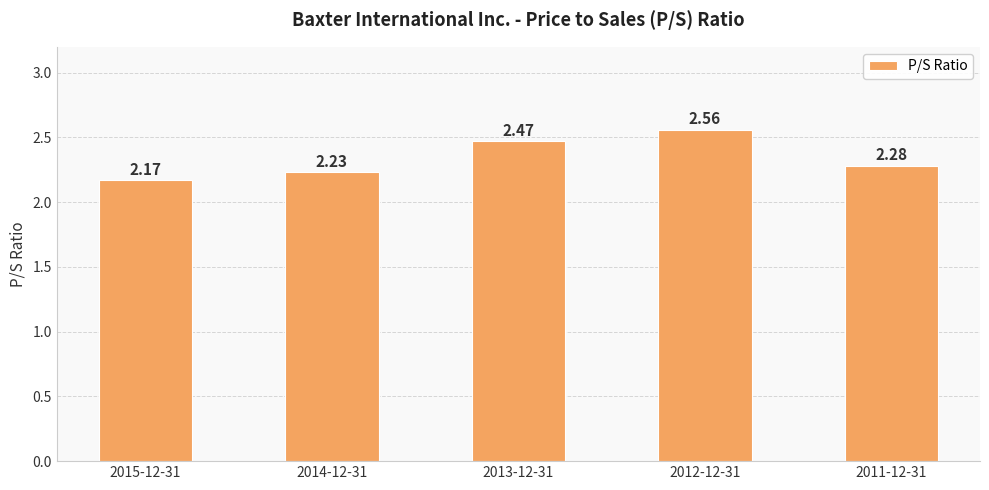

At which label is the value closest to 2?

2015-12-31